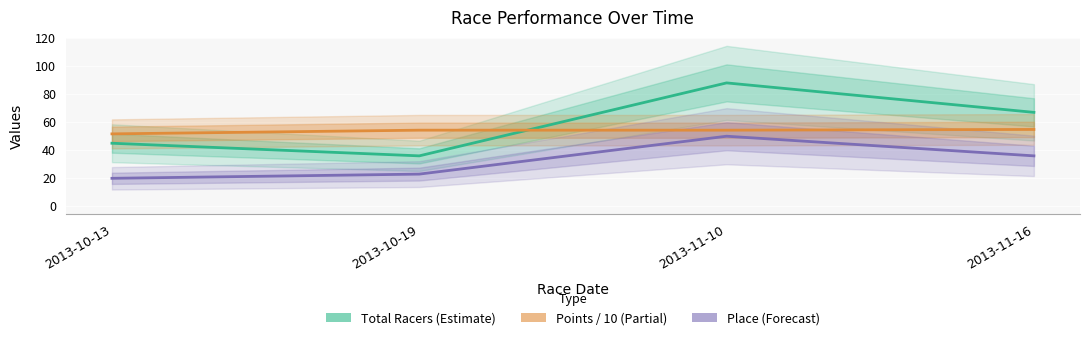

What are all the series names shown in the legend?

Total Racers, Points / 10, Place